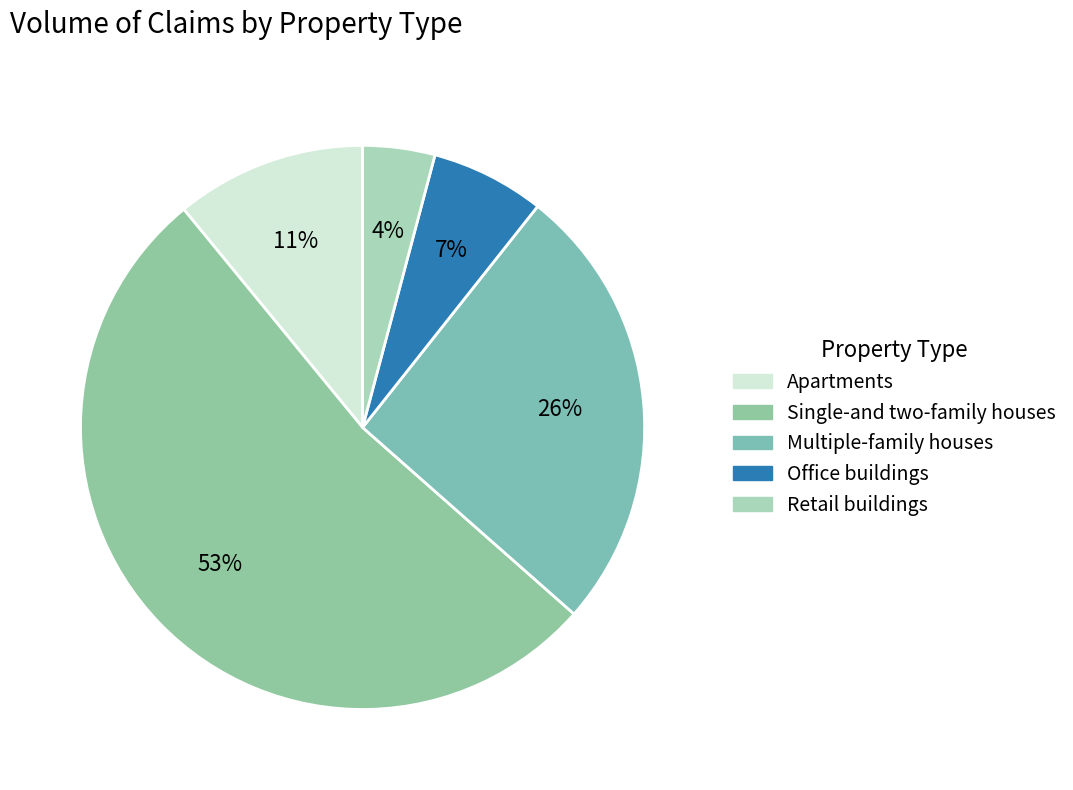

Does any single category account for the majority?

Yes